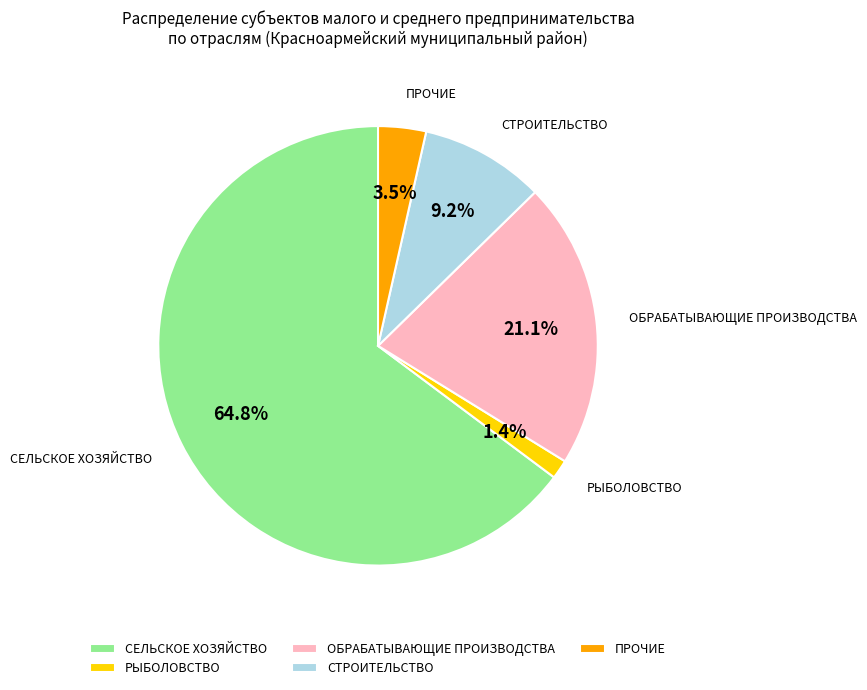

How many segments does this pie chart have?

5